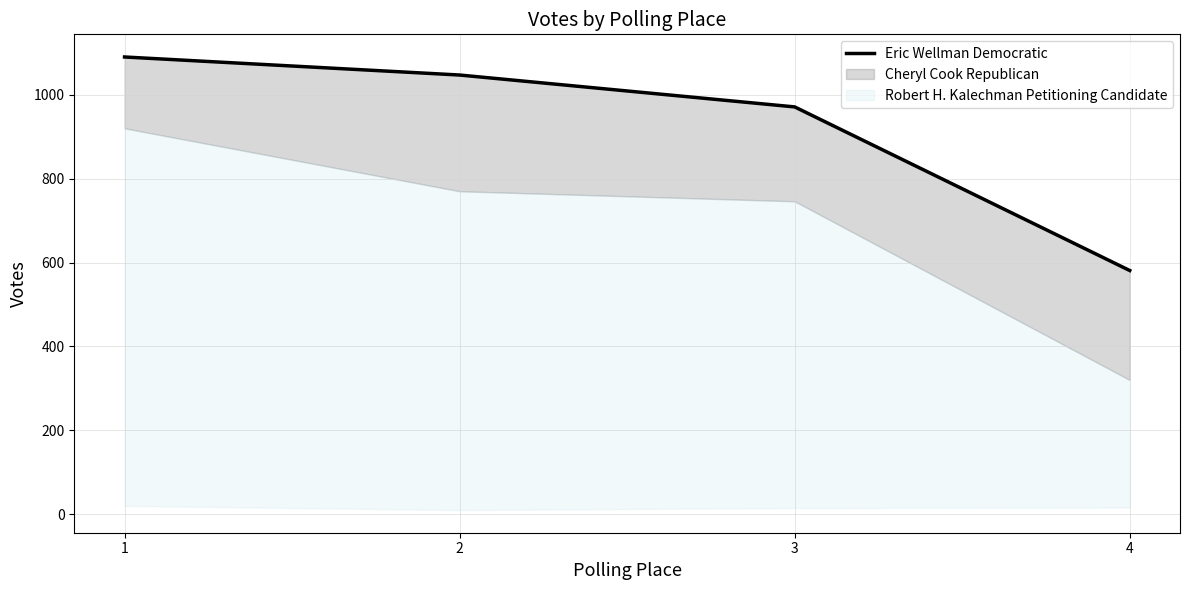

Which category has the highest value across all series?

1